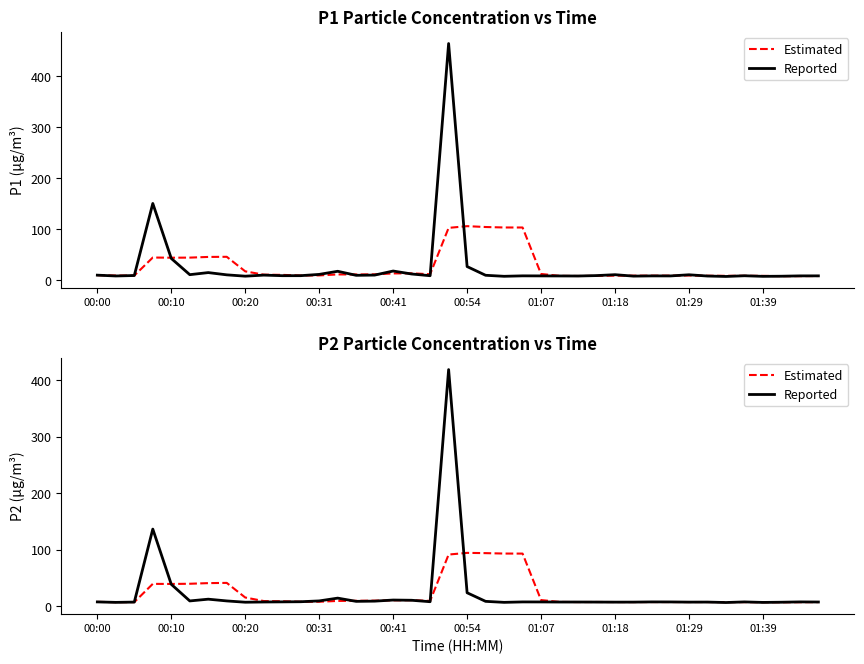

True or false: Estimated and Reported intersect in this chart.

True